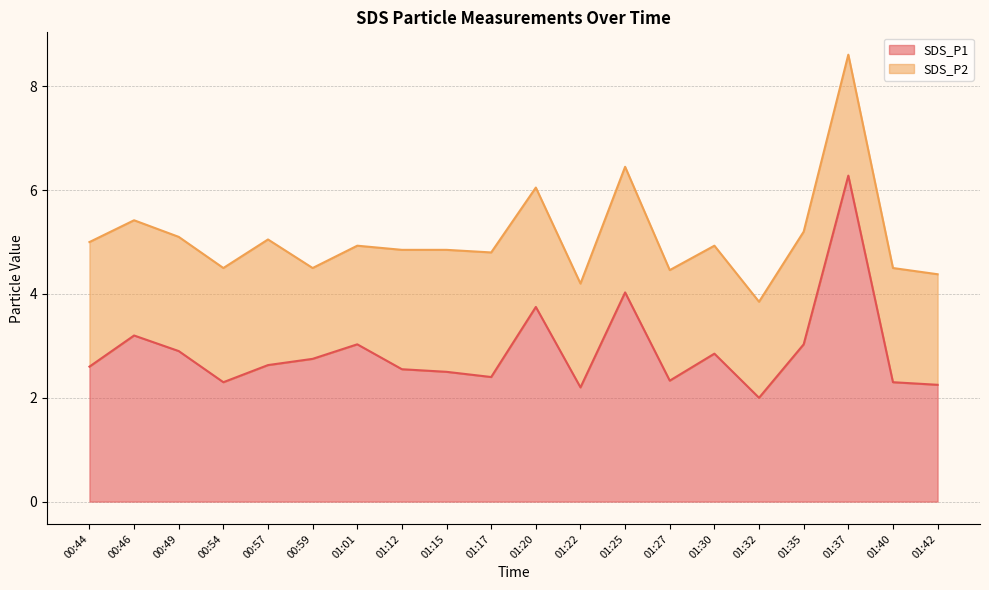

The value at 01:20 is 3.8. True or false?

True